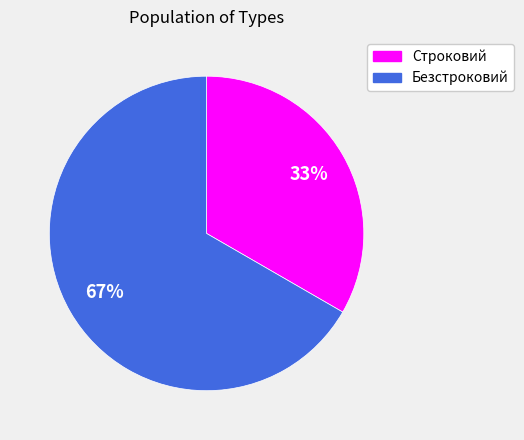

True or false: Строковий accounts for 21% of the total.

False